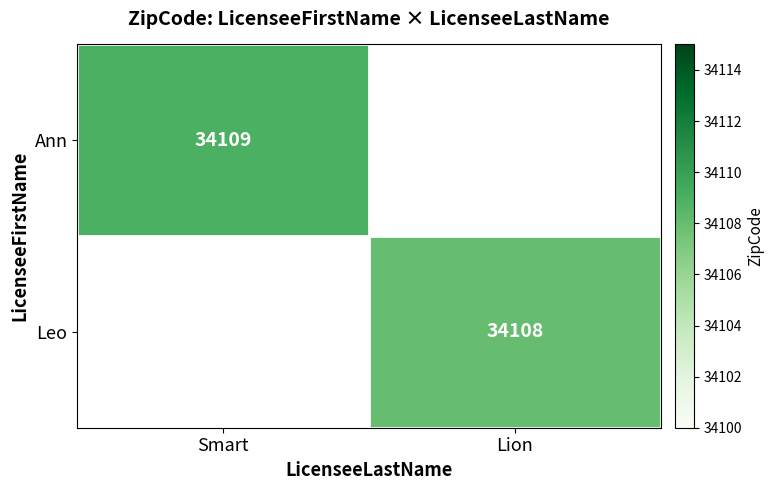

Which label corresponds to the largest value in the chart?

Smart